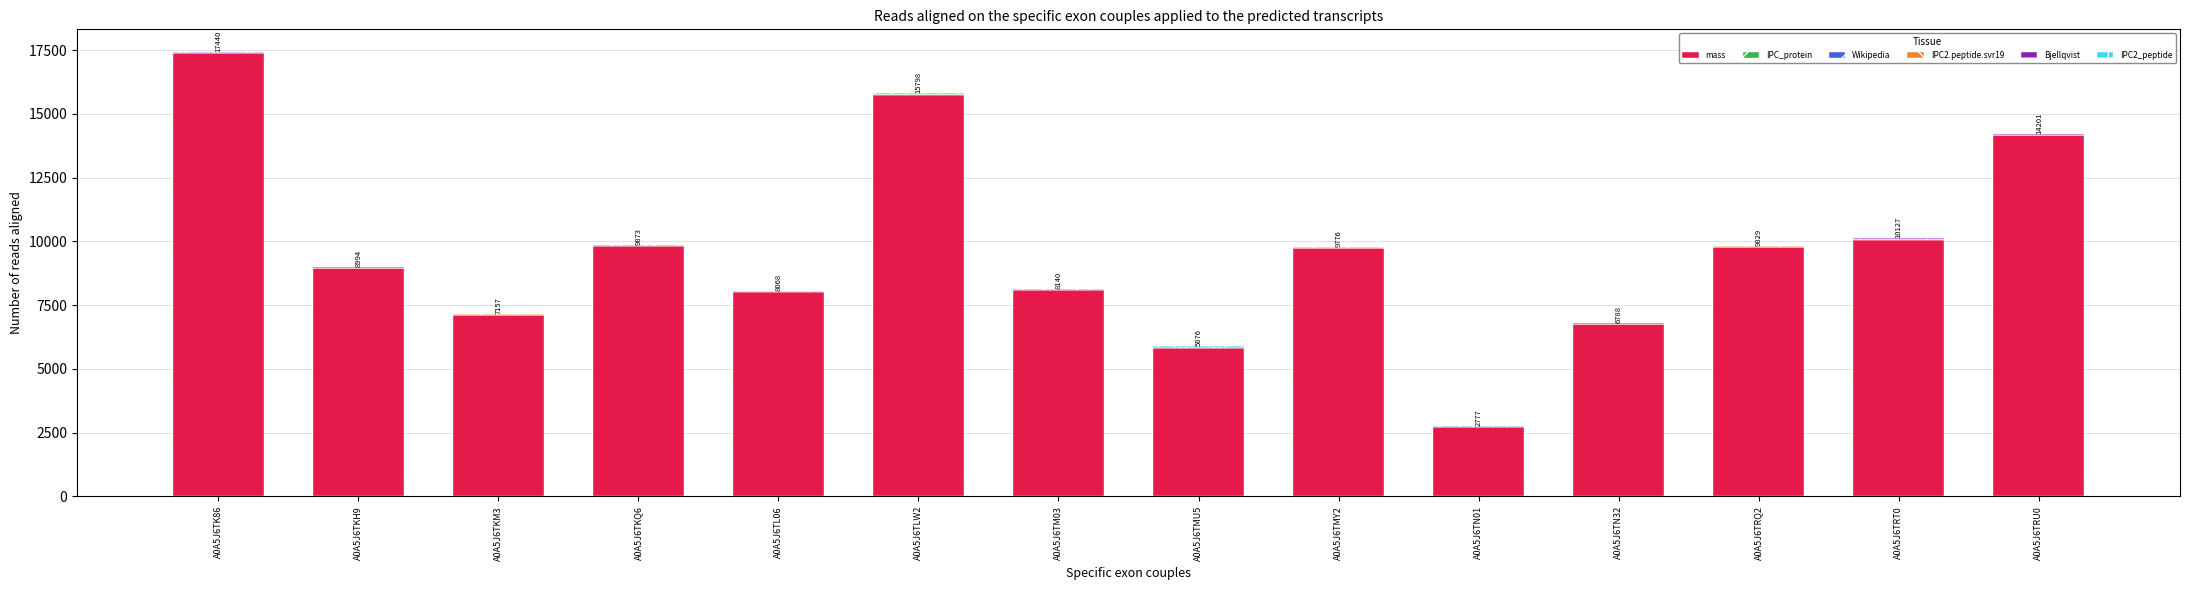

Which category has the highest value in the mass series?

A0A5J6TK86